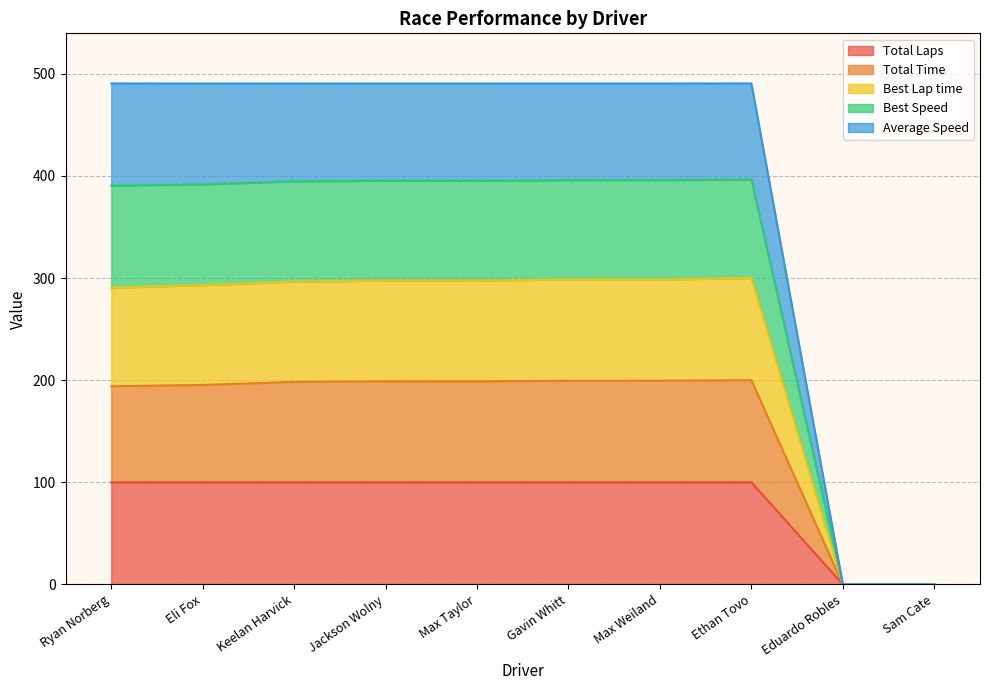

The Best Lap time series shows 296.4 at Keelan Harvick. True or false?

True